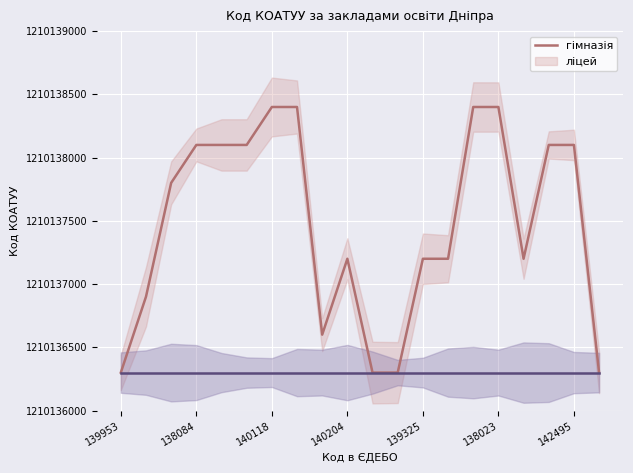

Is this an area chart (filled region under the line)?

No